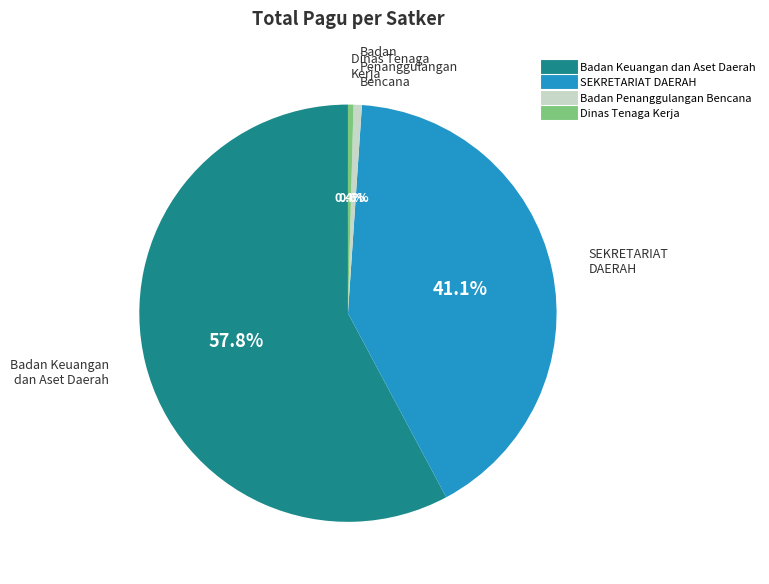

How many segments does this pie chart have?

4